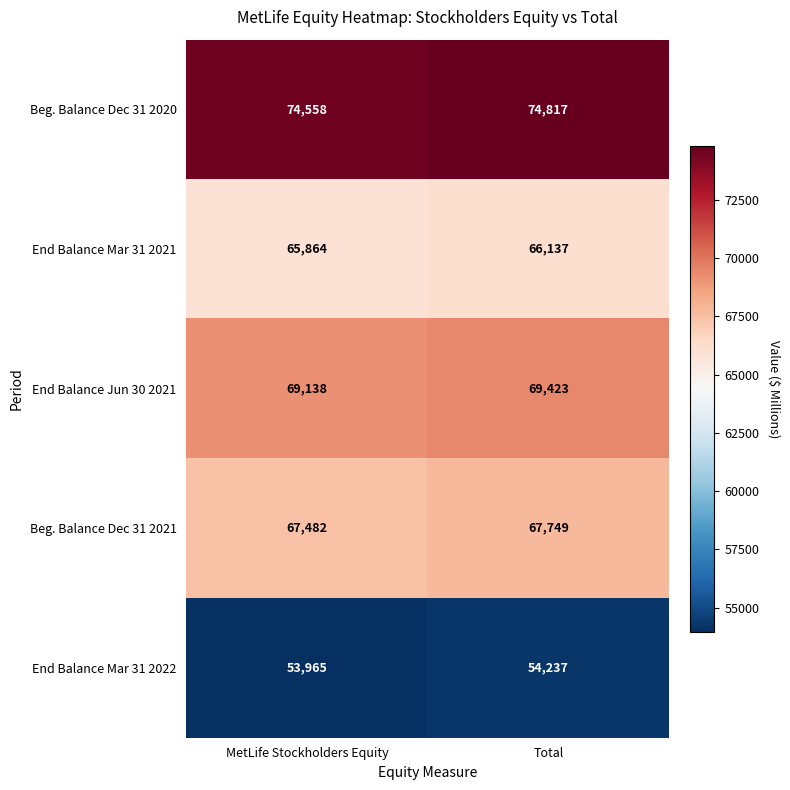

Reading right to left, extract all data points from this chart.

Beg. Balance Dec 31 2020: 74817	74558
End Balance Mar 31 2021: 66137	65864
End Balance Jun 30 2021: 69423	69138
Beg. Balance Dec 31 2021: 67749	67482
End Balance Mar 31 2022: 54237	53965